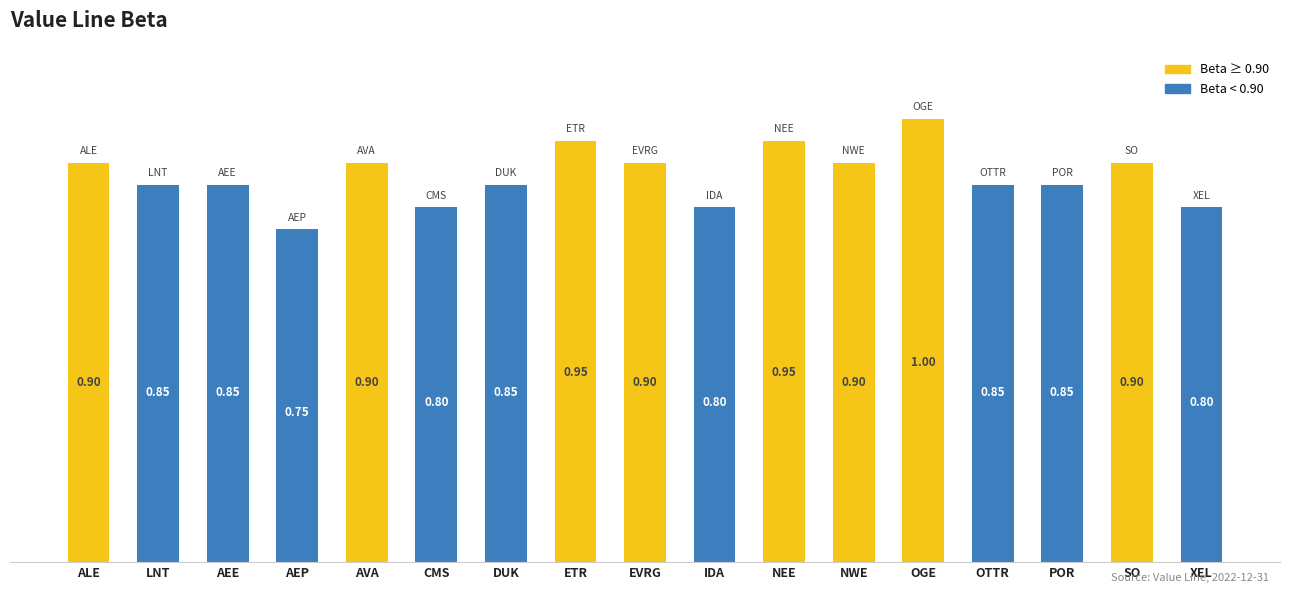

What is the sum of all values?

14.8